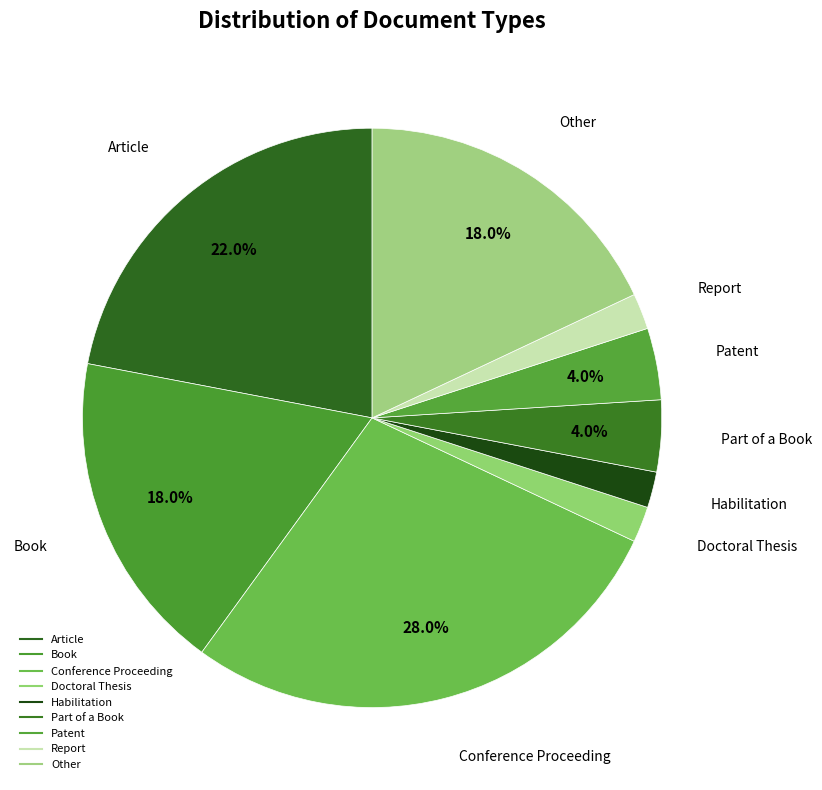

The Doctoral Thesis slice represents 1% of the pie. True or false?

False